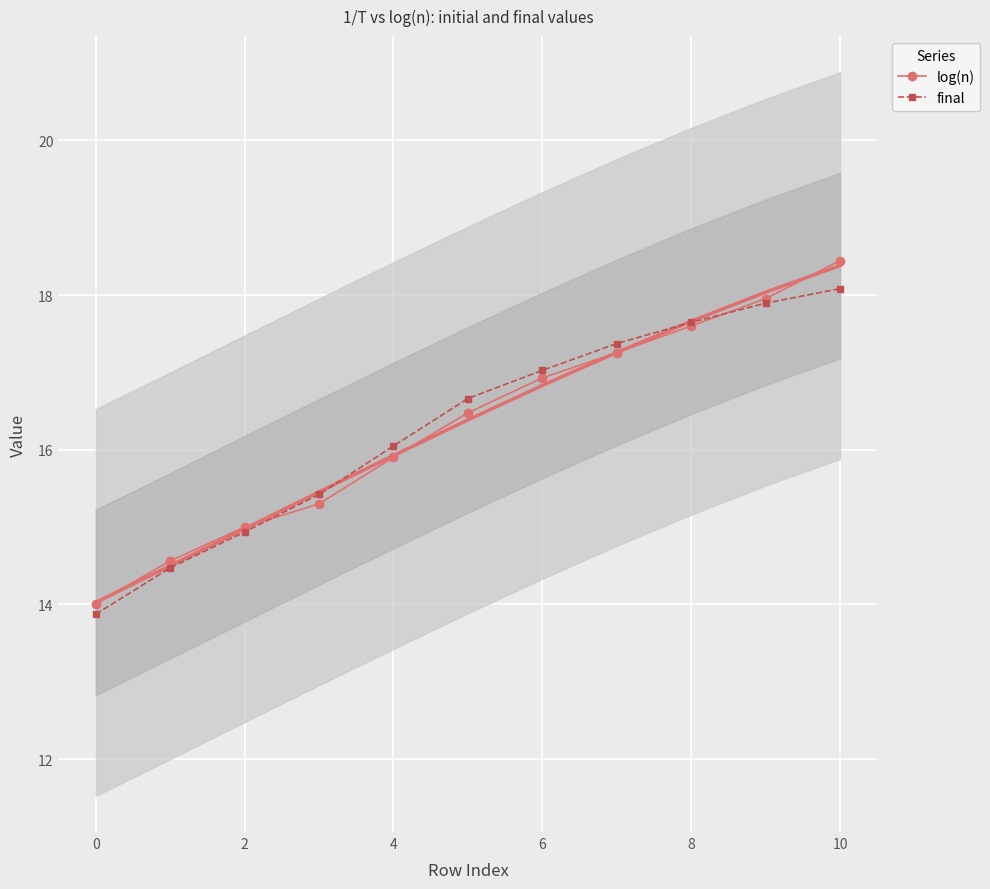

How many intersections are there between final and log(n)?

2